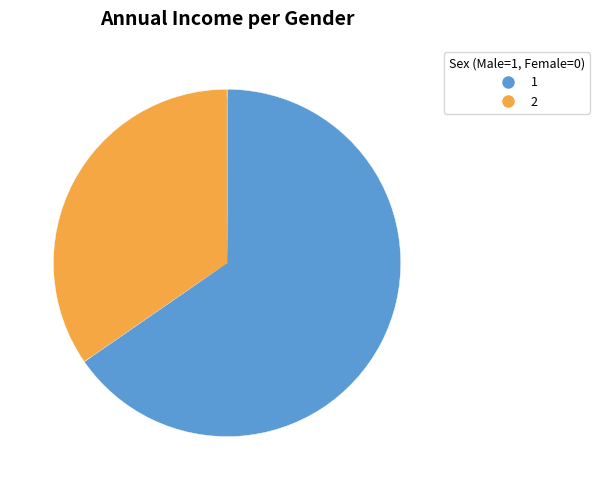

Does any single category account for the majority?

Yes